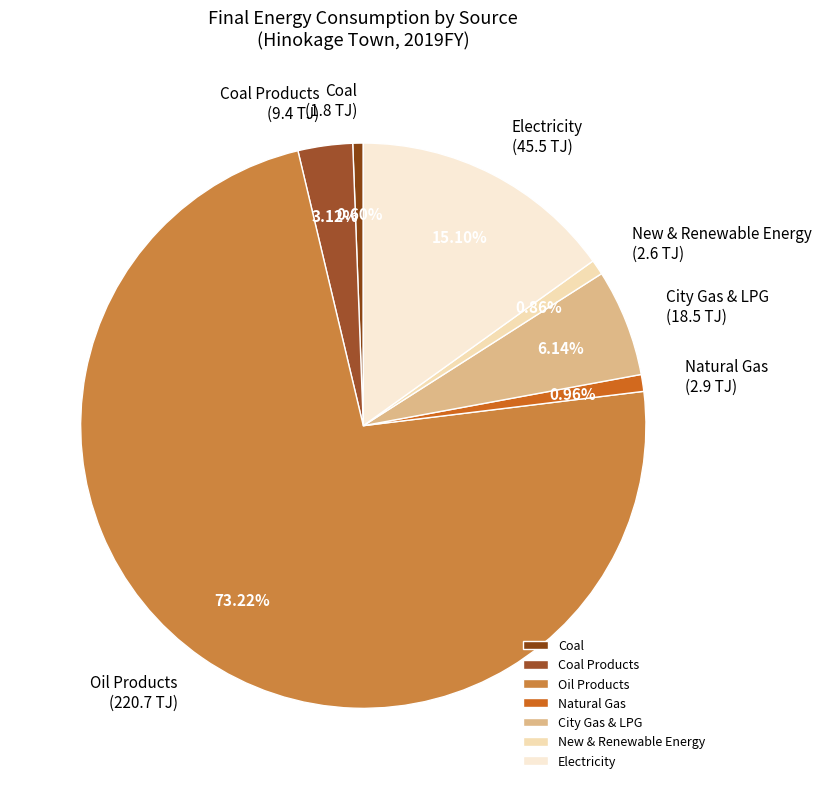

Which slice is the largest?

Oil Products